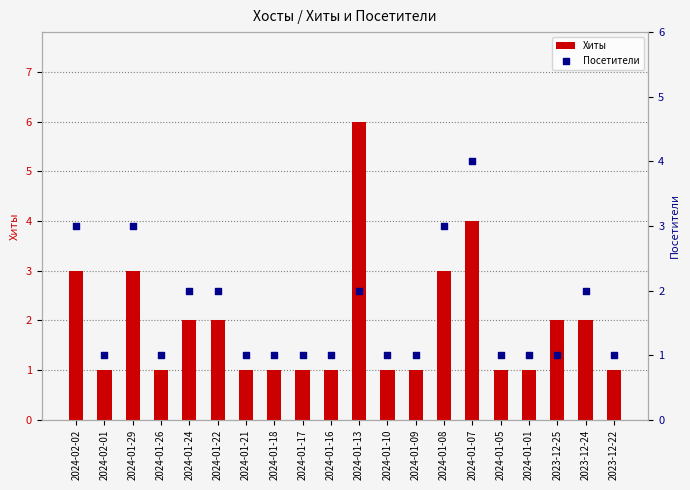

Which series contains the highest Y value?

Хиты